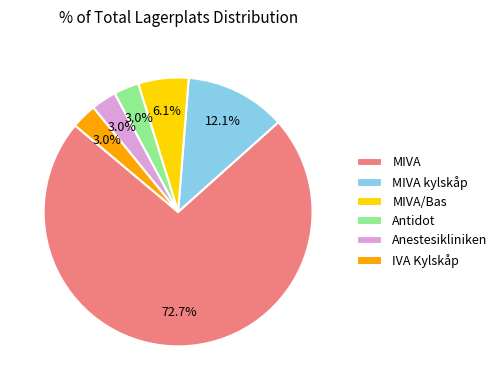

To the nearest percent, what is the average slice percentage?

17%